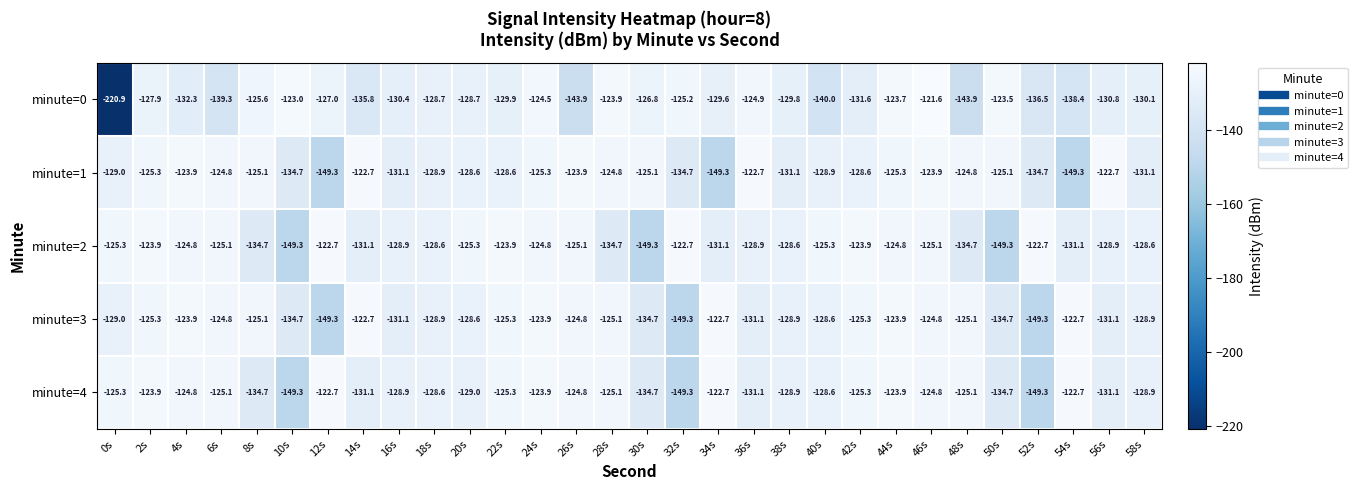

The value of minute=2 at 54s is -131.1. True or false?

True